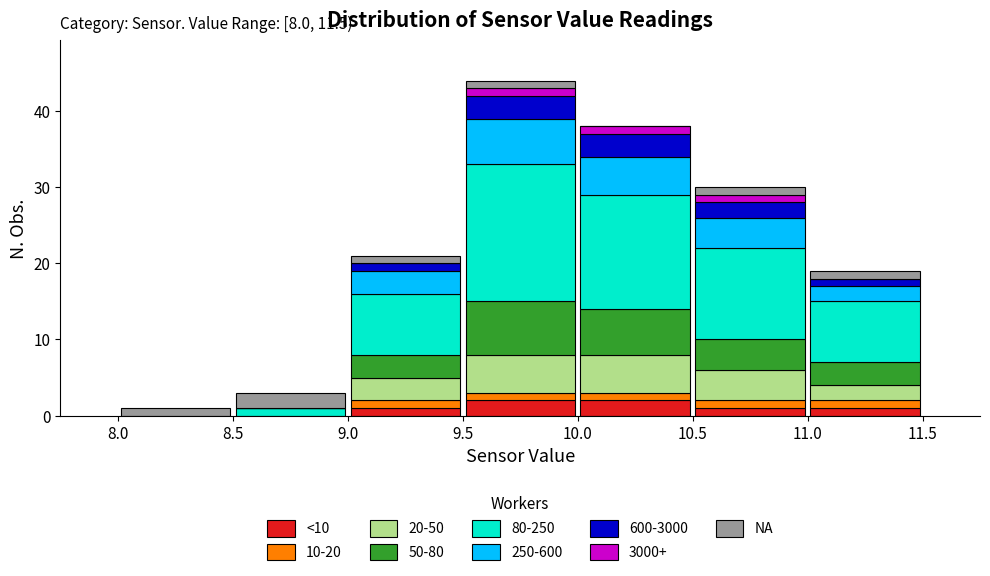

Which range on the x-axis has the tallest stacked bar (by total height)?

9.5 to 10.0